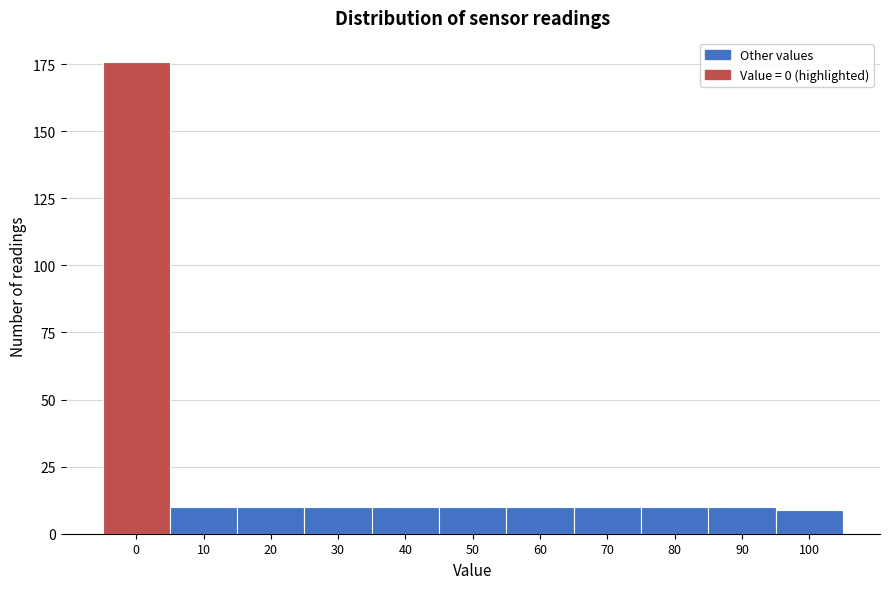

Reading left to right, what are all the values shown in this chart?

176	10	10	10	10	10	10	10	10	10	9